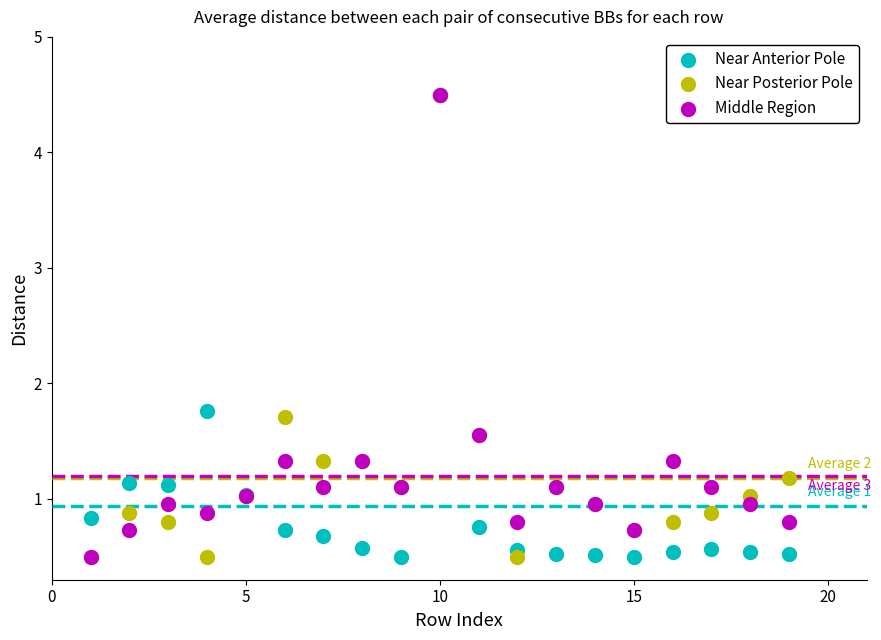

In the Middle Region series, what Y value is closest to 2?

1.6